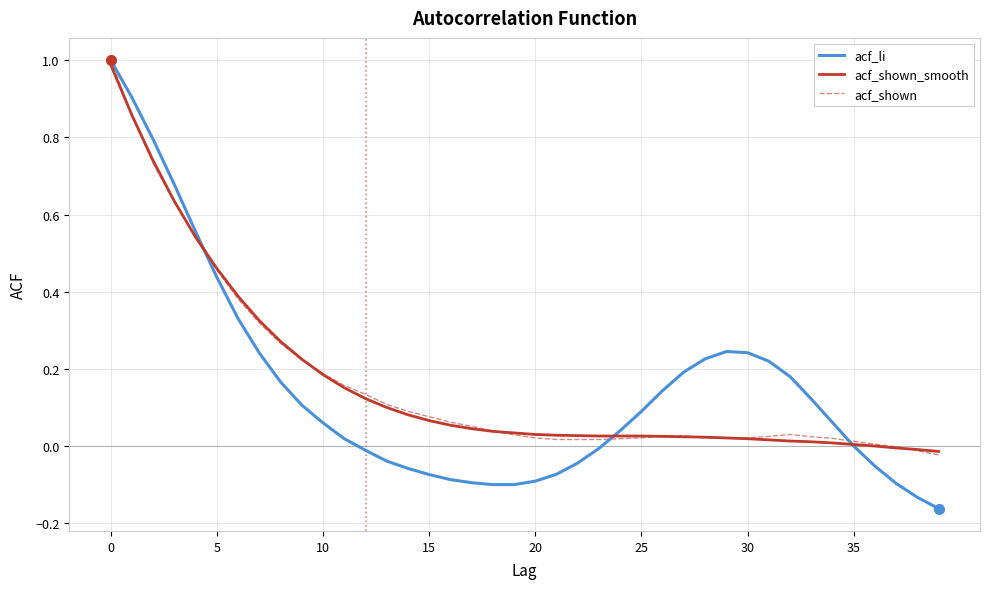

What is the maximum value shown in the chart?

1.0